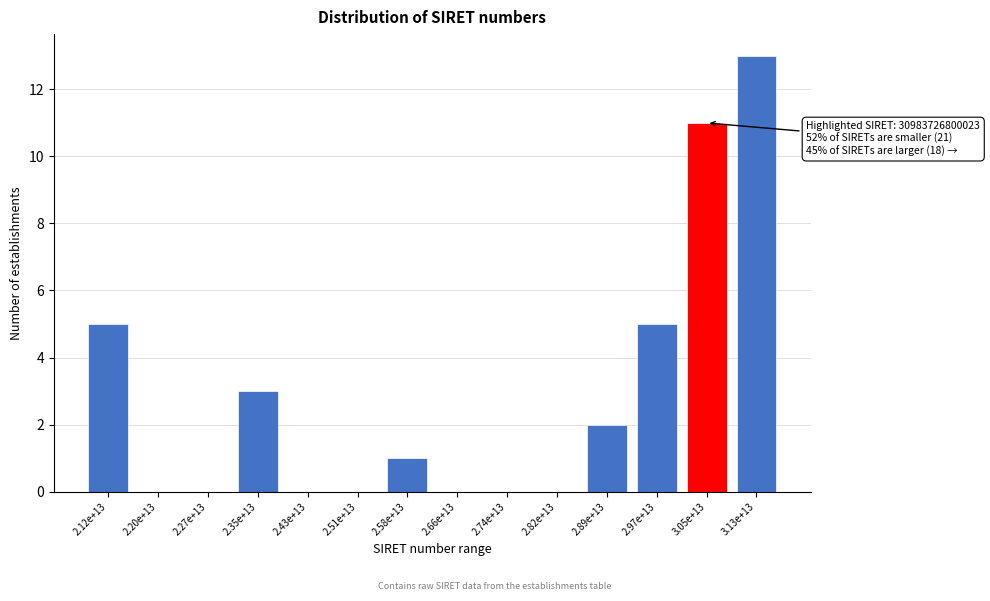

Reading left to right, extract all data points from this chart.

2.12e+13=5	2.20e+13=0	2.27e+13=0	2.35e+13=3	2.43e+13=0	2.51e+13=0	2.58e+13=1	2.66e+13=0	2.74e+13=0	2.82e+13=0	2.89e+13=2	2.97e+13=5	3.05e+13=11	3.13e+13=13